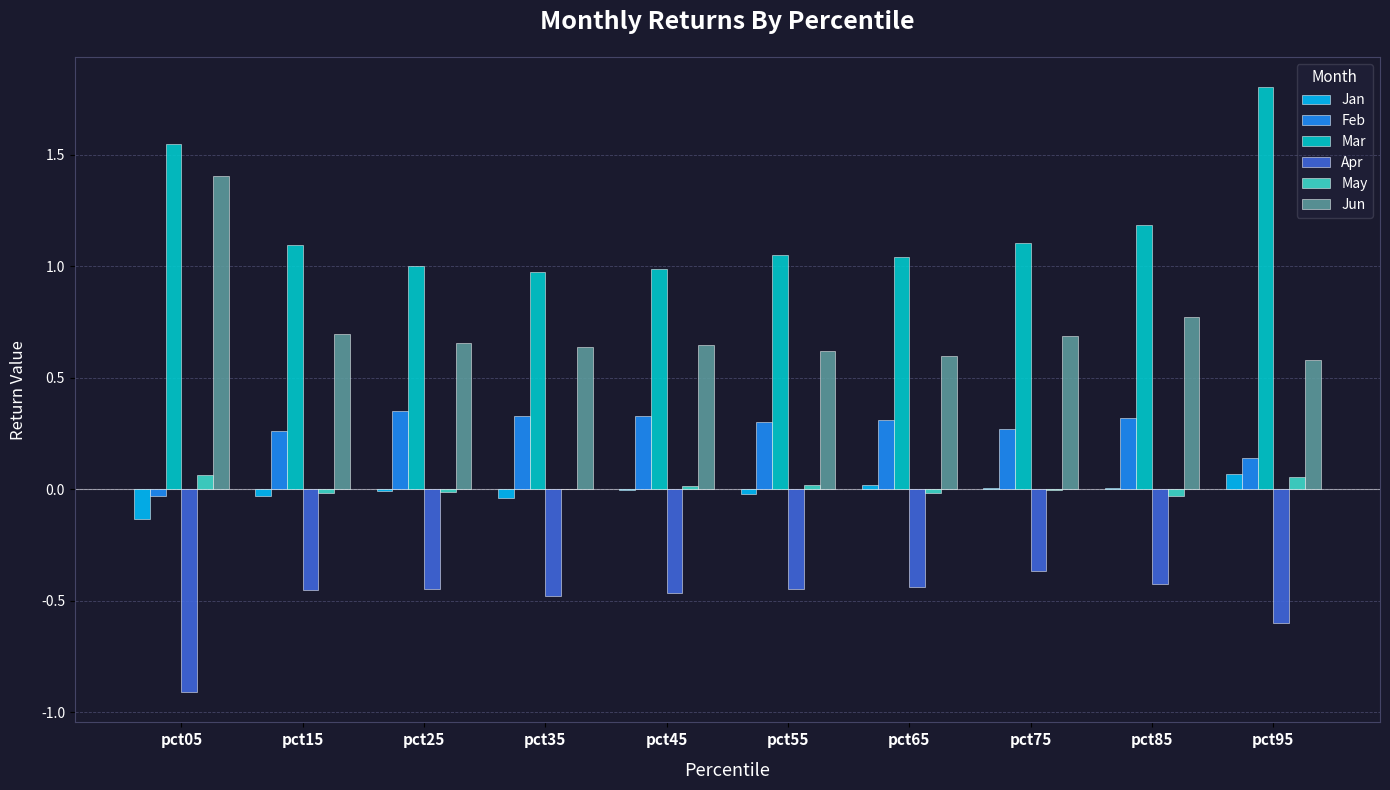

What is the highest value of the Jun series?

1.4